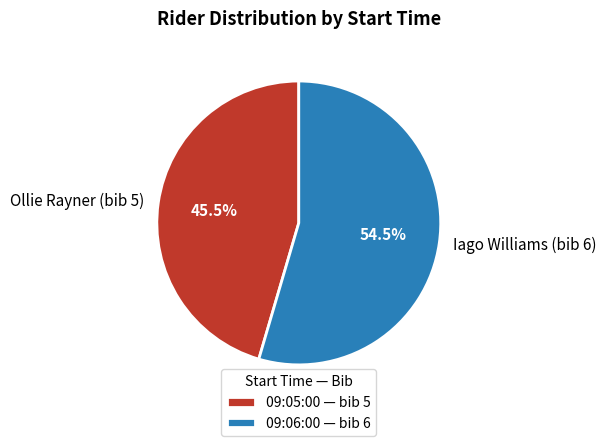

Which category has the biggest portion of the pie?

09:06:00